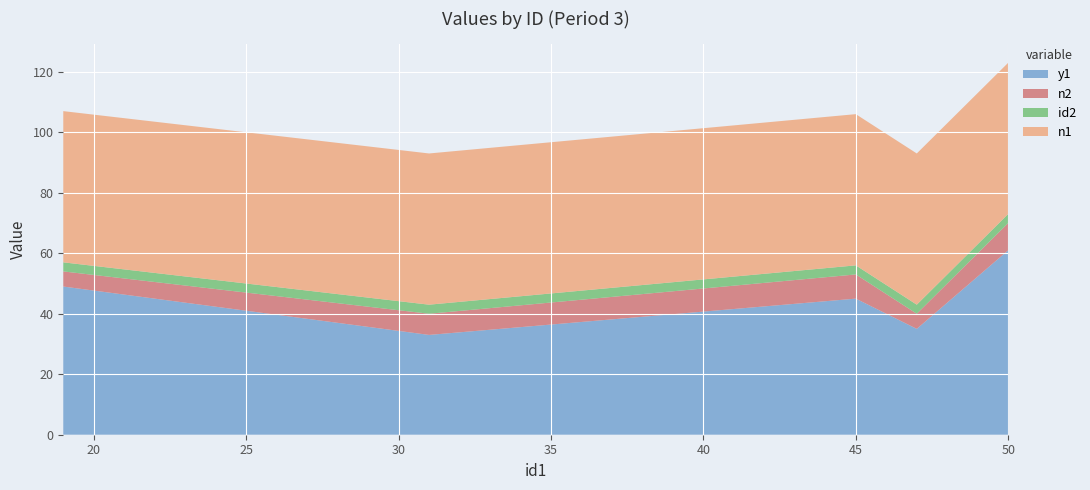

Reading left to right, list all the values displayed in this chart.

y1: 49	33	45	35	61
n2: 5	7	8	5	9
id2: 3	3	3	3	3
n1: 50	50	50	50	50